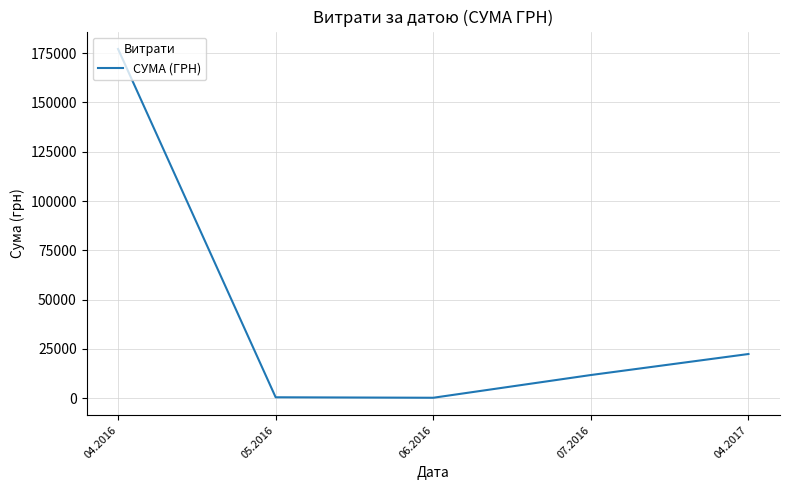

What is the average value?

42416.6